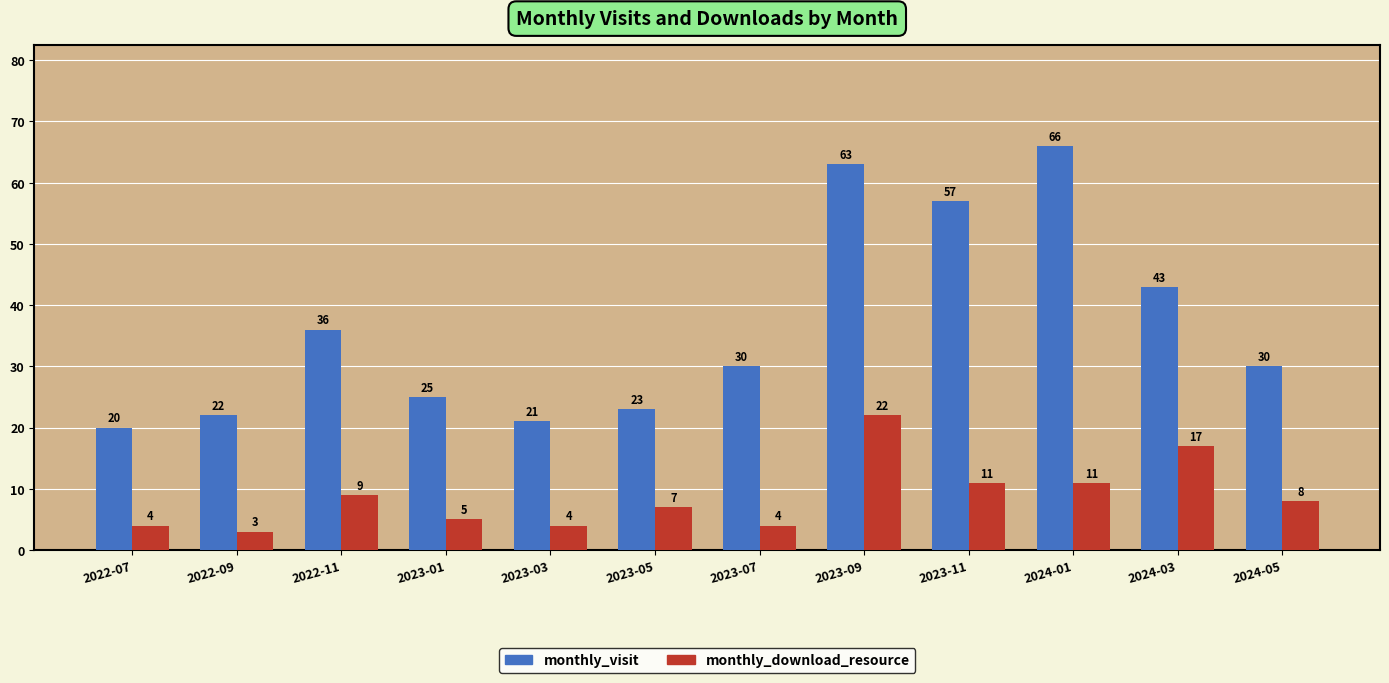

At which category is the sum across all series the highest?

2023-09